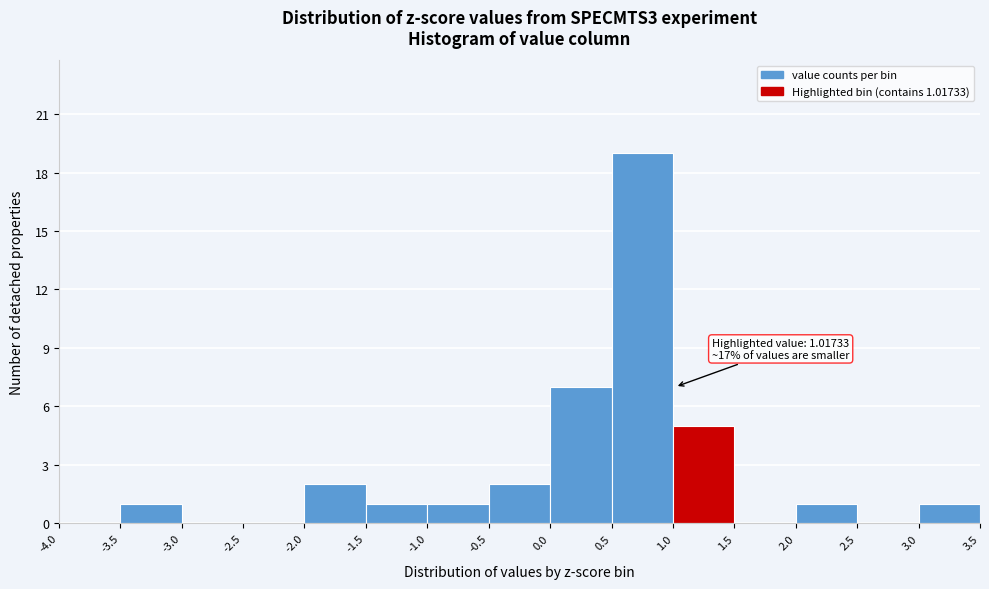

Over which range of the x-axis is the bar tallest?

0.5 to 1.0